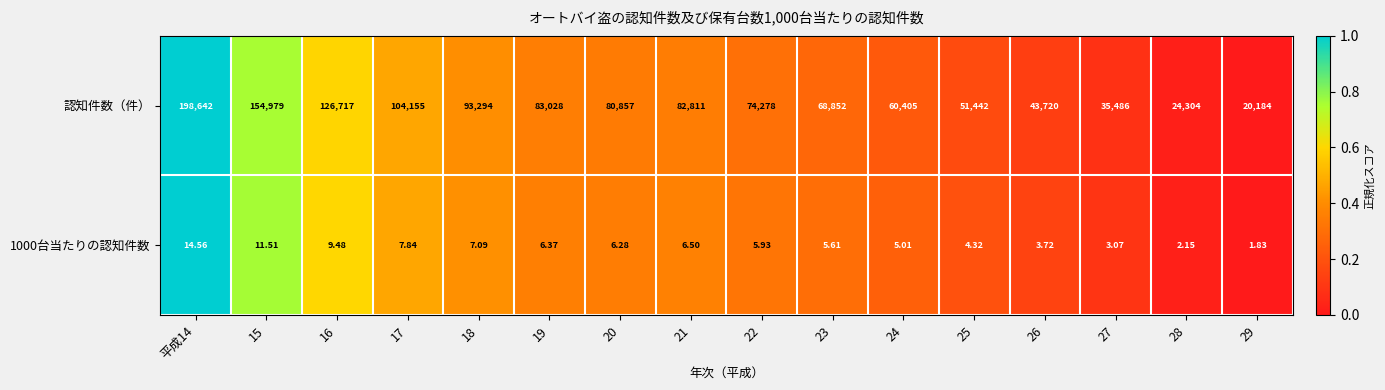

Which series changed the most between 15 and 22?

認知件数（件）